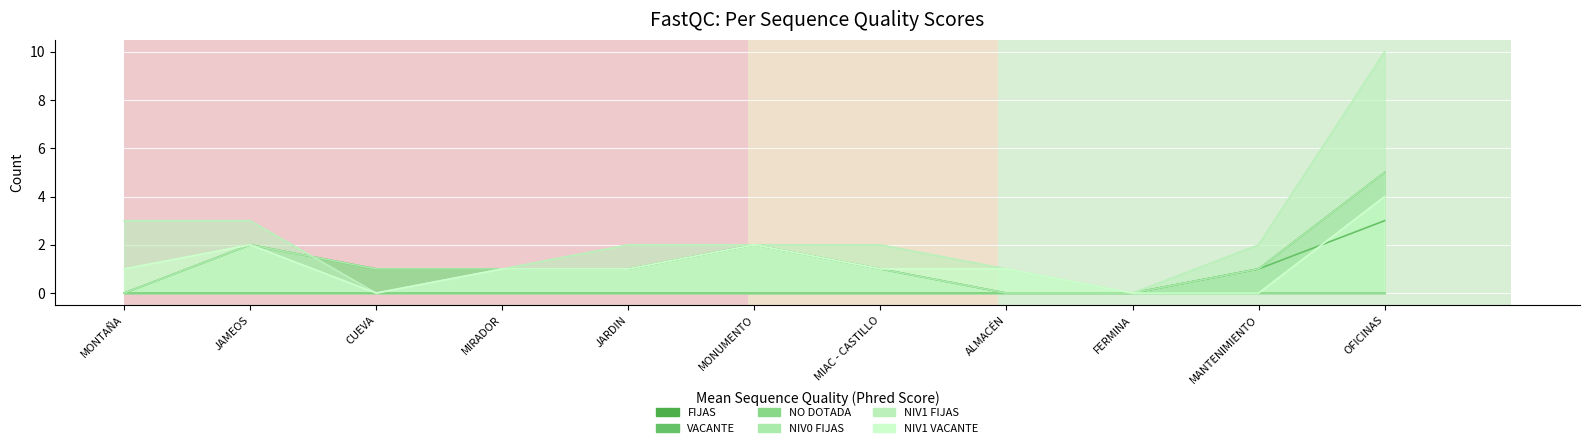

Which series has the largest range (max minus min)?

NIV1 FIJAS